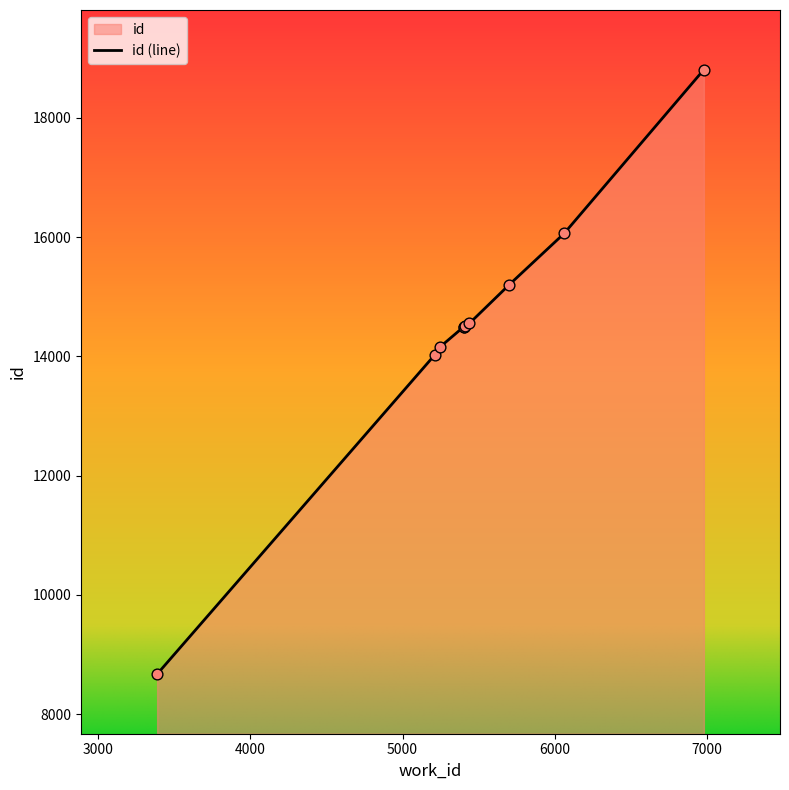

What is the change in value from 5402 to 5701?

+707